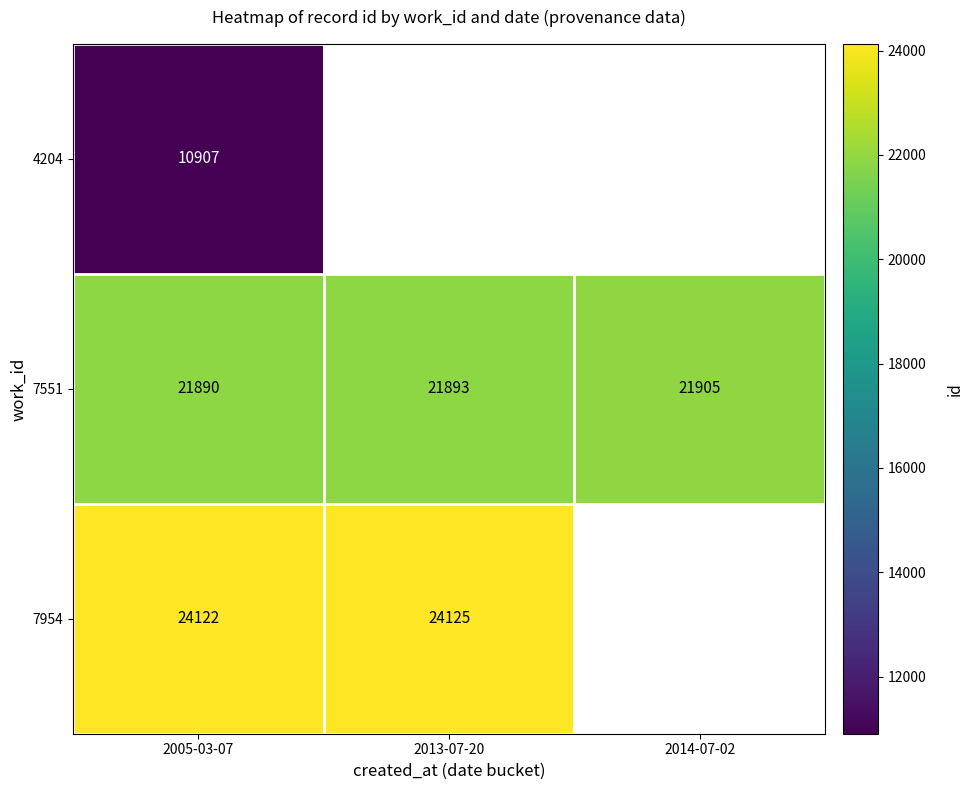

List the labels in order of 7551 value, smallest first.

2005-03-07, 2013-07-20, 2014-07-02